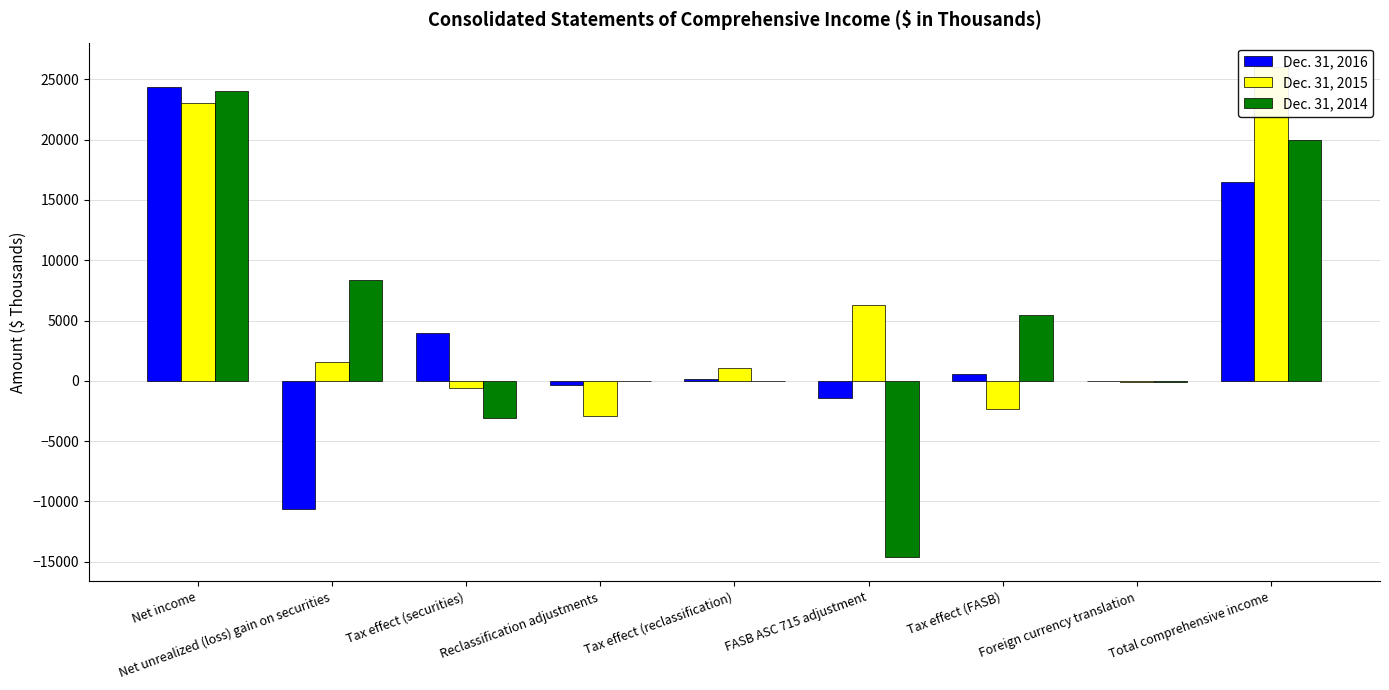

Rank the series by their maximum value, from highest to lowest.

Dec. 31, 2015, Dec. 31, 2016, Dec. 31, 2014